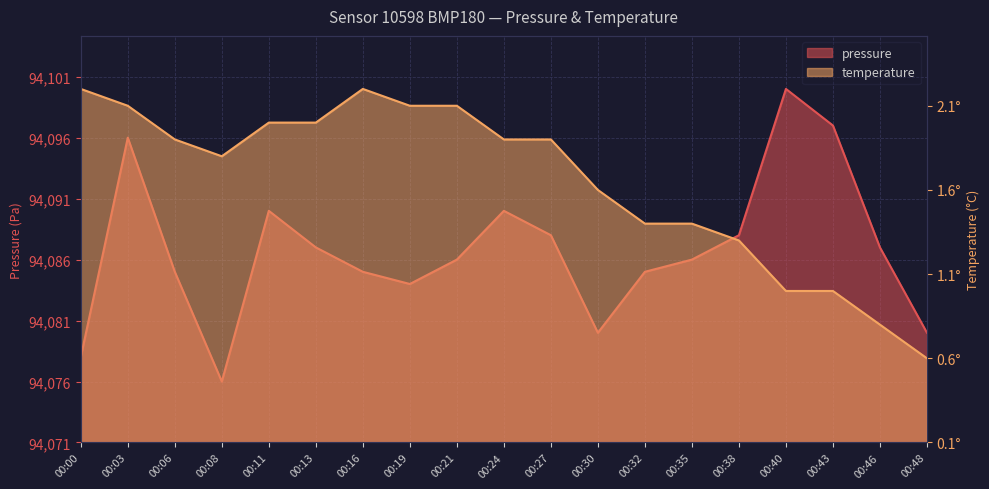

At which label does pressure reach its minimum?

00:08